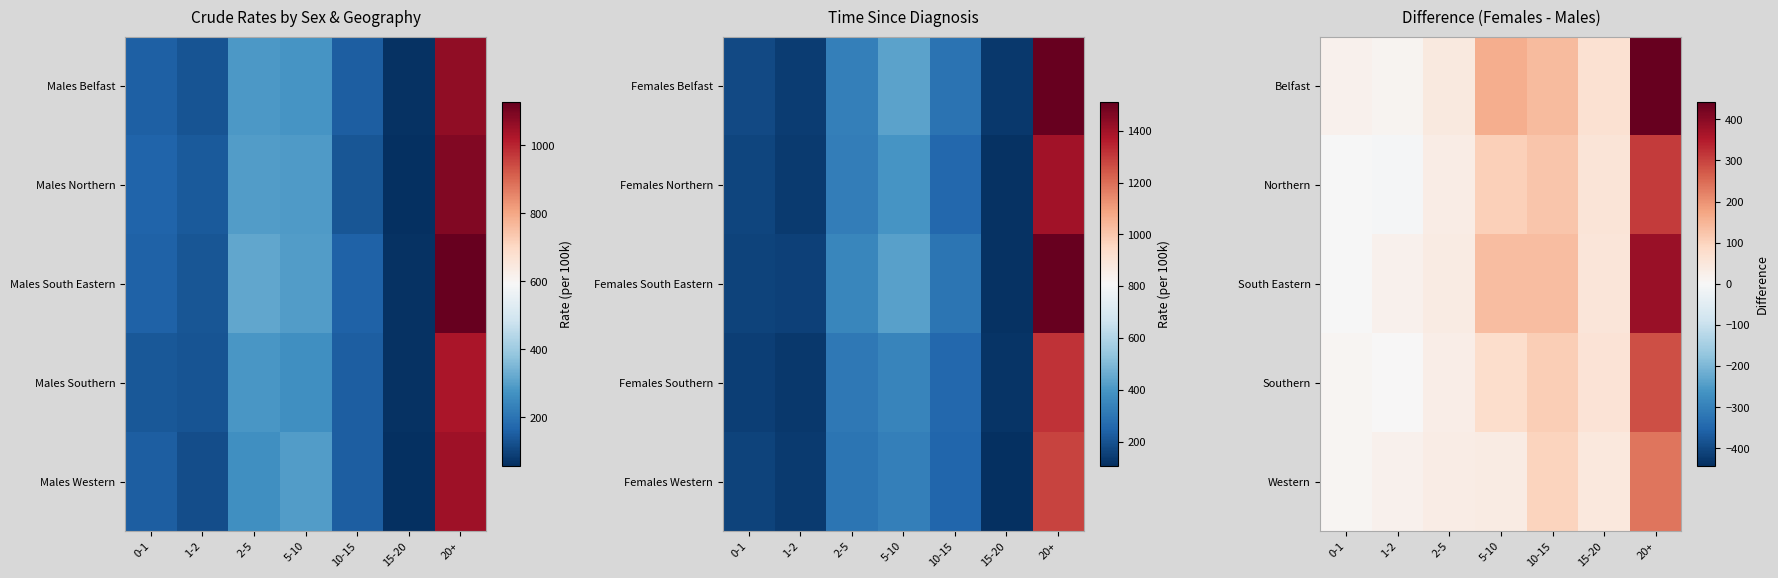

Rank the series by their maximum value, from highest to lowest.

Belfast, South Eastern, Northern, Southern, Western